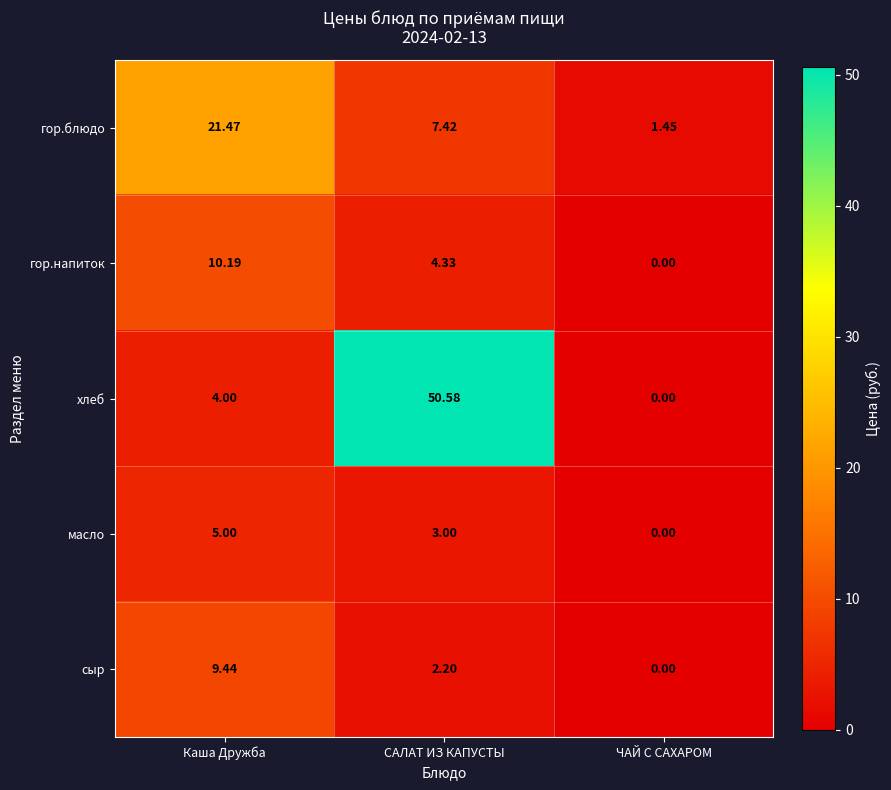

At which label does гор.блюдо reach its minimum?

ЧАЙ С САХАРОМ